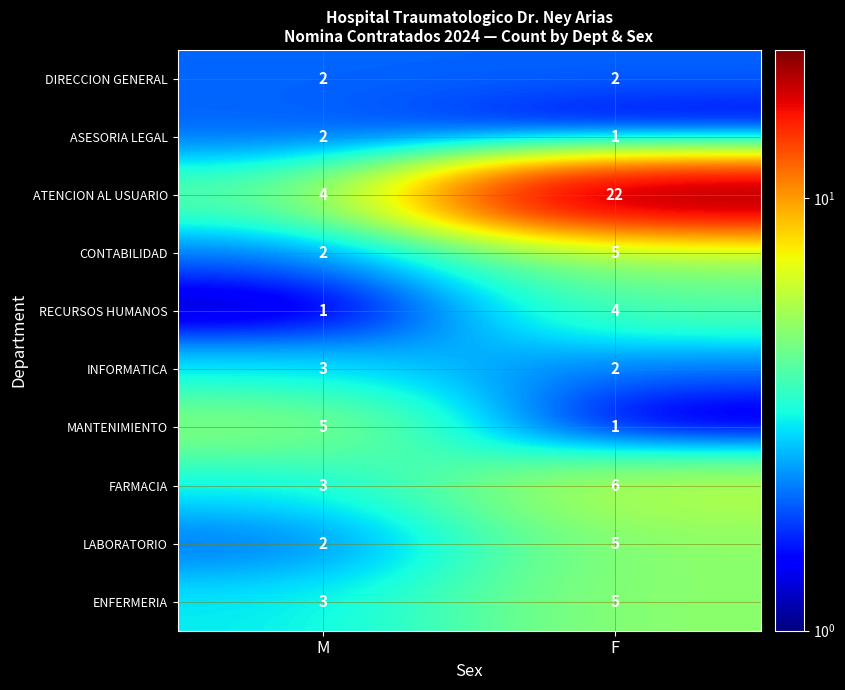

Reading left to right, what are all the values shown in this chart?

DIRECCION GENERAL: M=2	F=2
ASESORIA LEGAL: M=2	F=1
ATENCION AL USUARIO: M=4	F=22
CONTABILIDAD: M=2	F=5
RECURSOS HUMANOS: M=1	F=4
INFORMATICA: M=3	F=2
MANTENIMIENTO: M=5	F=1
FARMACIA: M=3	F=6
LABORATORIO: M=2	F=5
ENFERMERIA: M=3	F=5